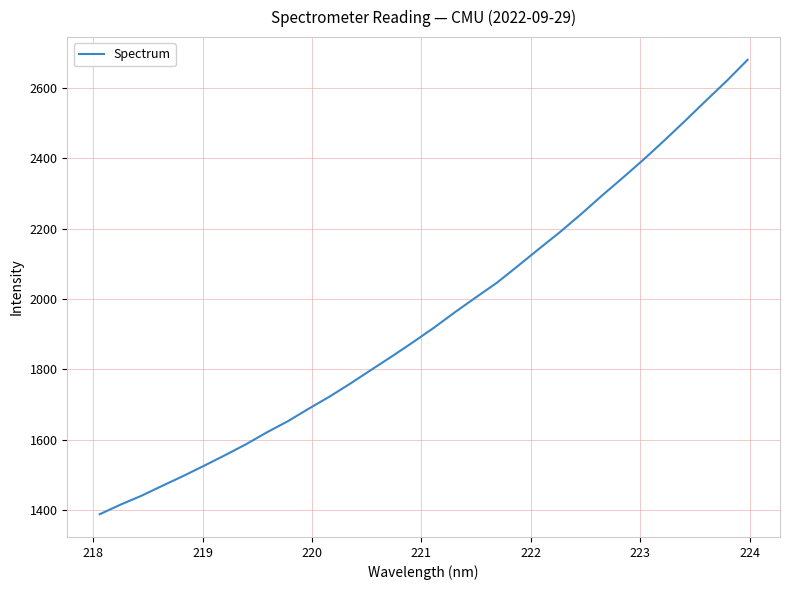

What is the smallest value displayed?

1387.5